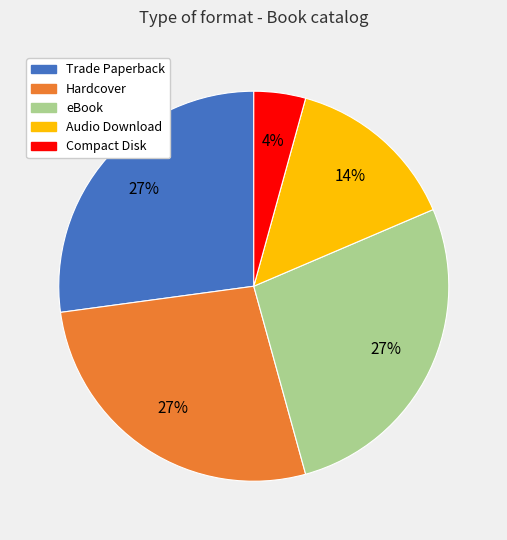

What percentage is the Compact Disk slice, to the nearest percent?

4%